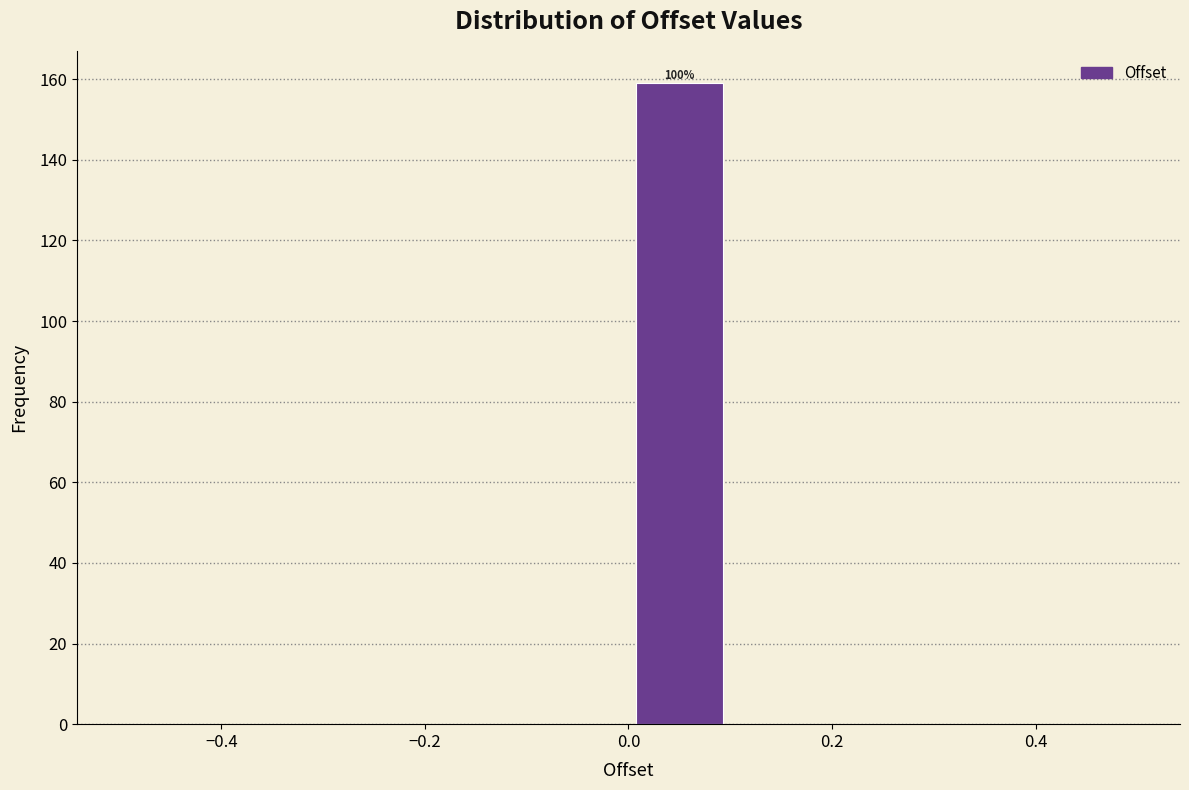

Over which range of the x-axis is the bar tallest?

0.0 to 0.1